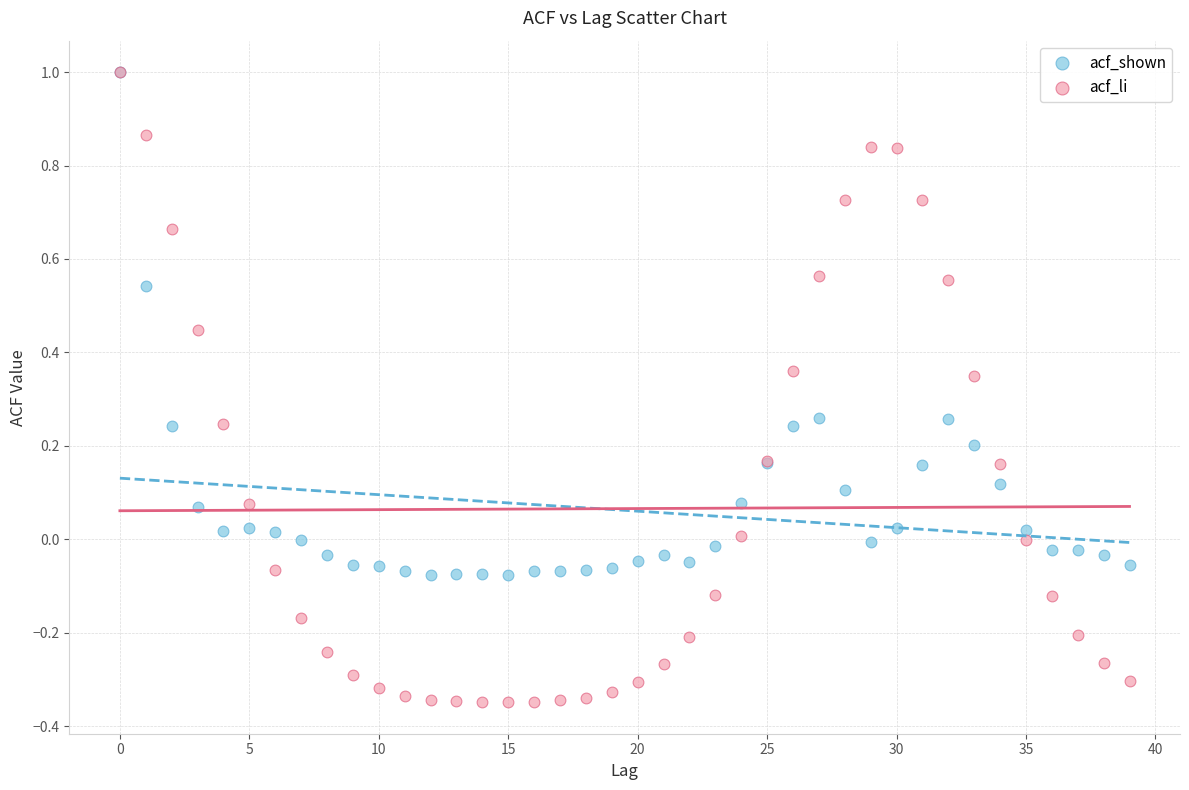

What are all the series names shown in the legend?

acf_shown, acf_li